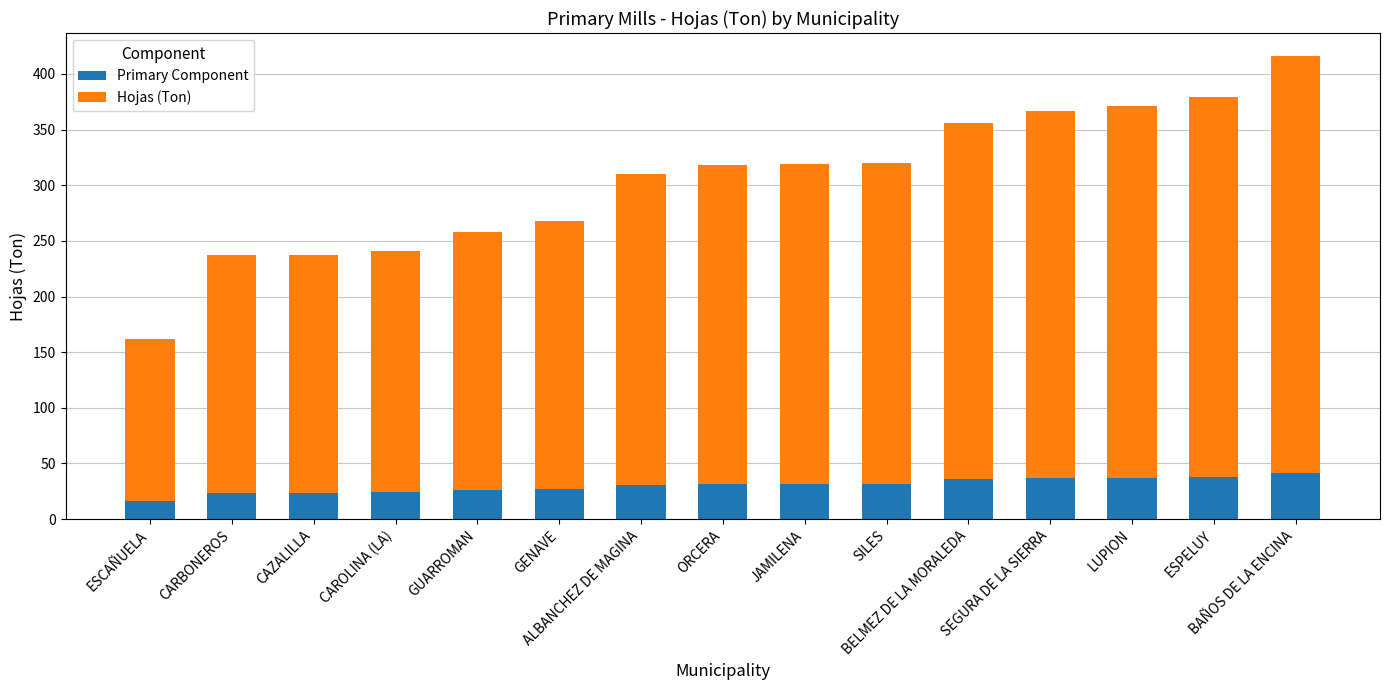

What is the sum of all Primary Component values?

455.9